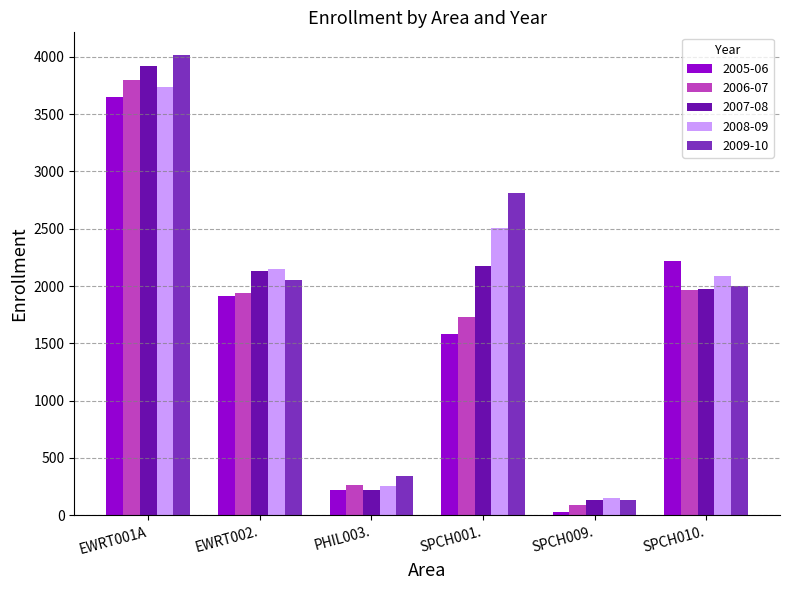

Reading right to left, transcribe all the data shown in this chart.

2005-06: 2216	31	1582	217	1910	3652
2006-07: 1968	93	1733	263	1941	3802
2007-08: 1972	133	2173	221	2131	3918
2008-09: 2089	153	2506	256	2151	3735
2009-10: 1999	134	2816	343	2057	4013